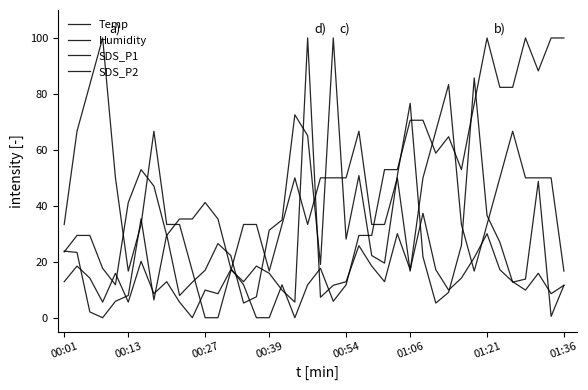

How many lines are shown in the chart?

4